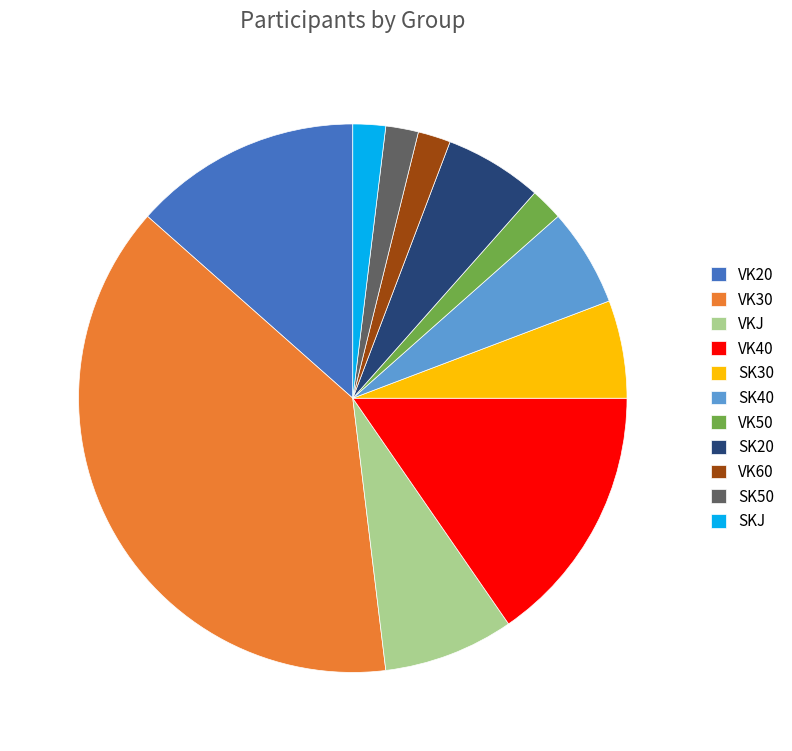

Is there a majority slice in this chart?

No